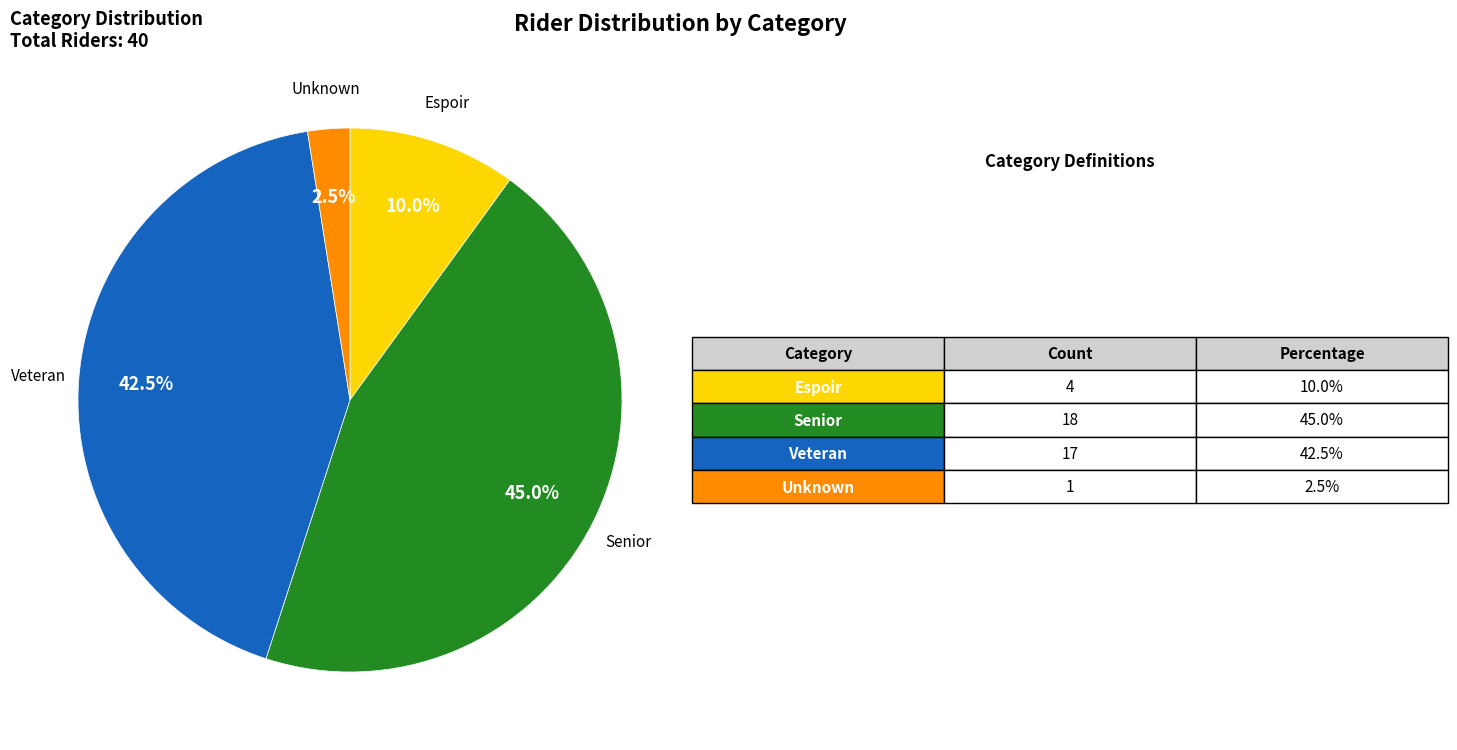

Does any single category account for the majority?

No